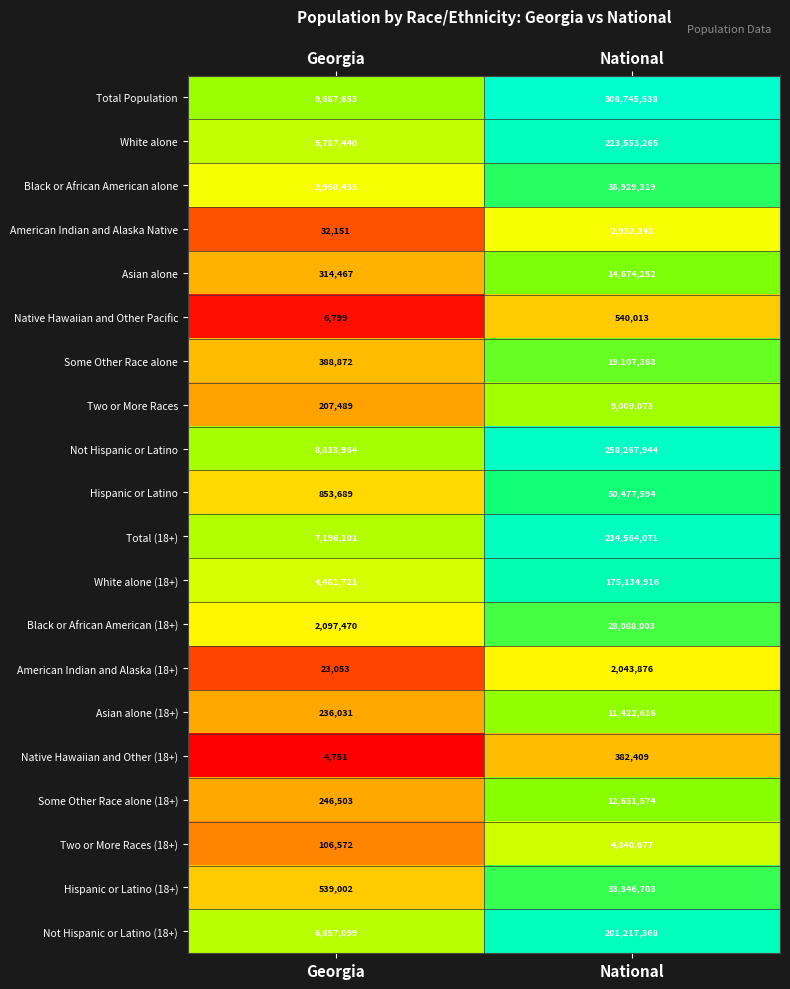

What value does the Total (18+) series have at Georgia, to the nearest 100?

7196100